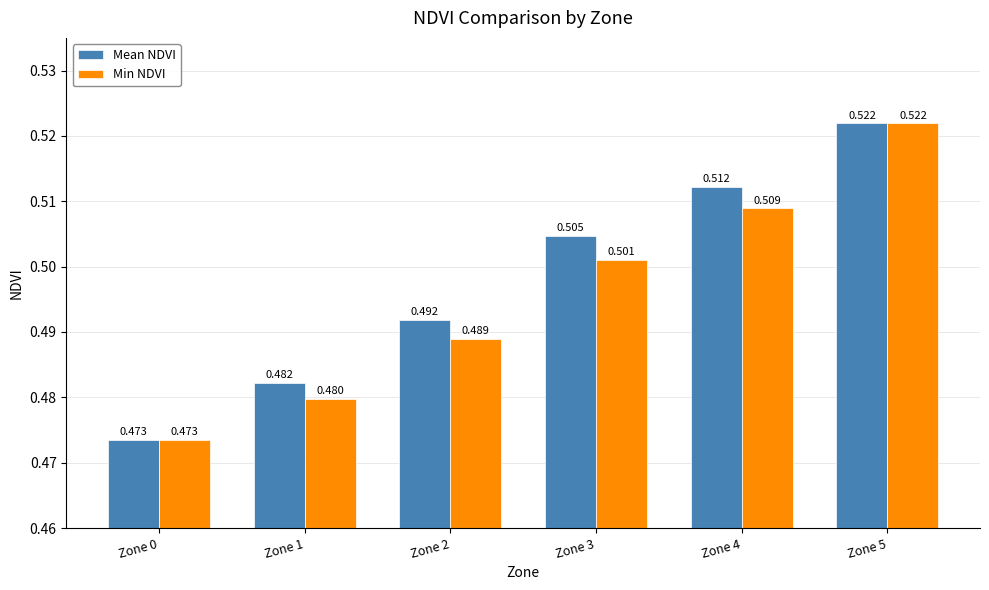

At which category is the sum across all series the highest?

Zone 5